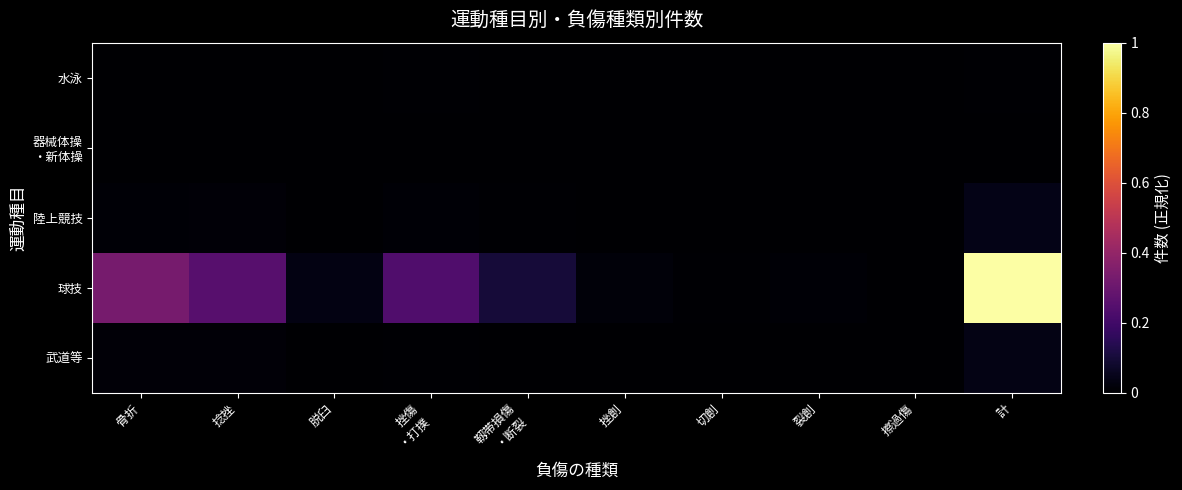

What is the maximum value shown in the chart?

1.0